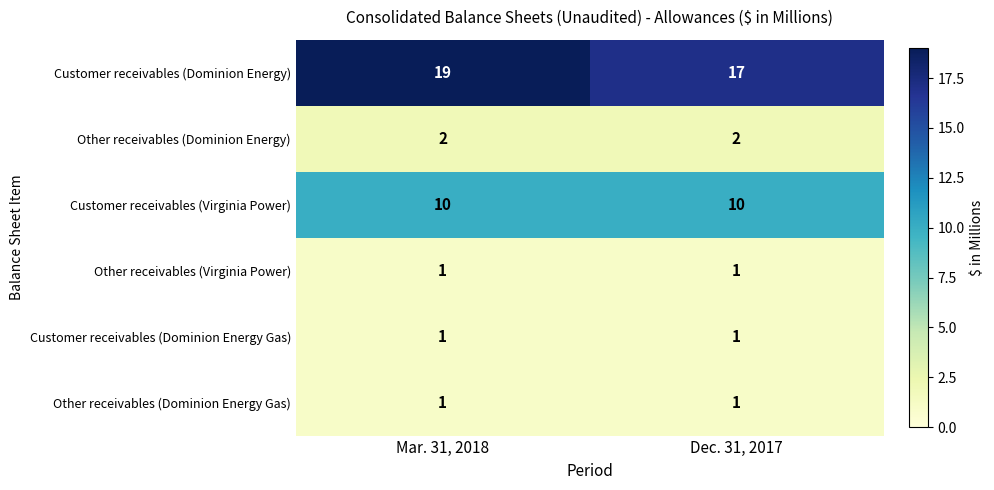

Reading left to right, list all the values displayed in this chart.

Customer receivables (Dominion Energy): Mar. 31, 2018=19	Dec. 31, 2017=17
Other receivables (Dominion Energy): Mar. 31, 2018=2	Dec. 31, 2017=2
Customer receivables (Virginia Power): Mar. 31, 2018=10	Dec. 31, 2017=10
Other receivables (Virginia Power): Mar. 31, 2018=1	Dec. 31, 2017=1
Customer receivables (Dominion Energy Gas): Mar. 31, 2018=1	Dec. 31, 2017=1
Other receivables (Dominion Energy Gas): Mar. 31, 2018=1	Dec. 31, 2017=1